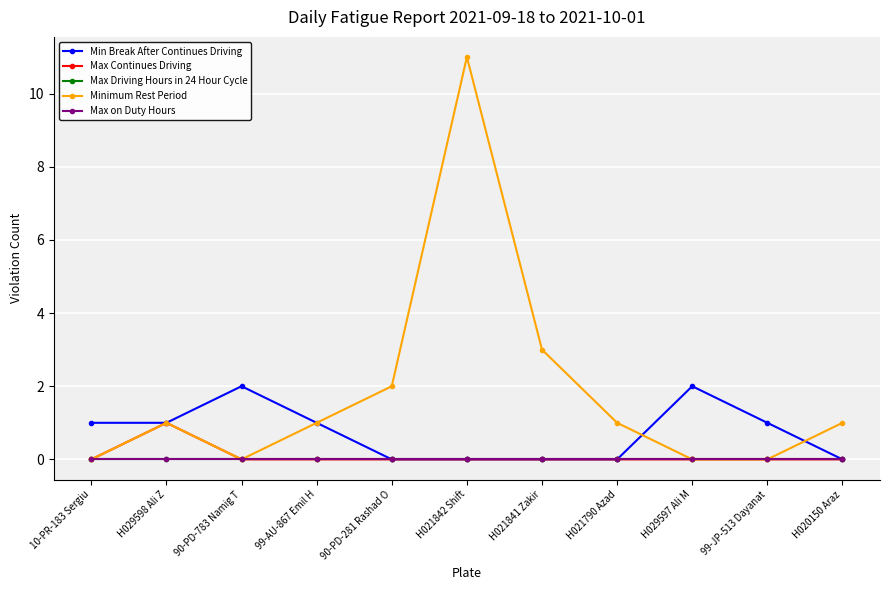

Does the chart have visible grid lines?

Yes